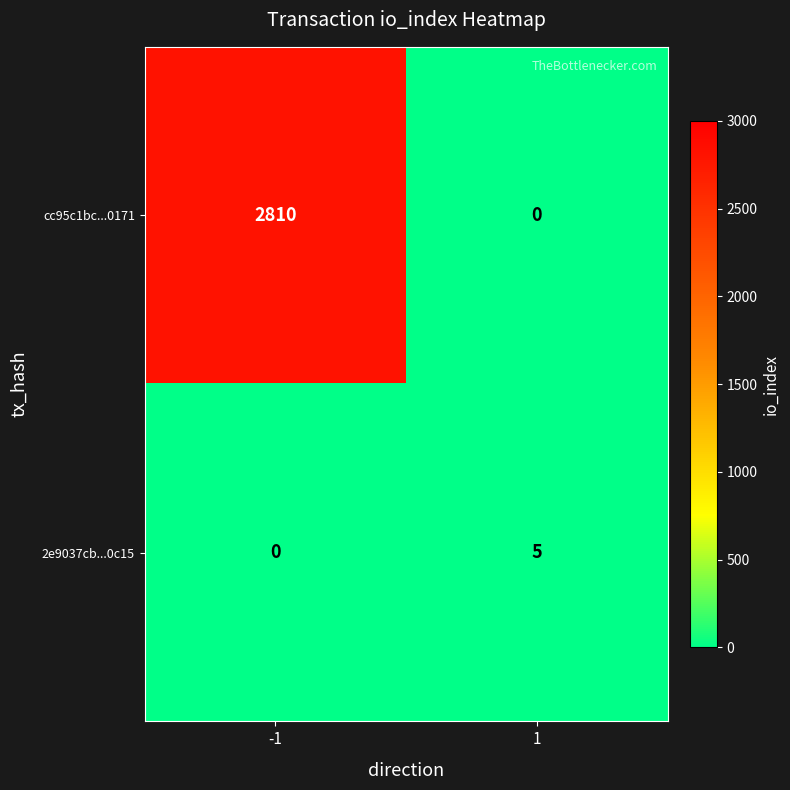

Reading left to right, list all the values displayed in this chart.

cc95c1bc...0171: 2810	0
2e9037cb...0c15: 0	5